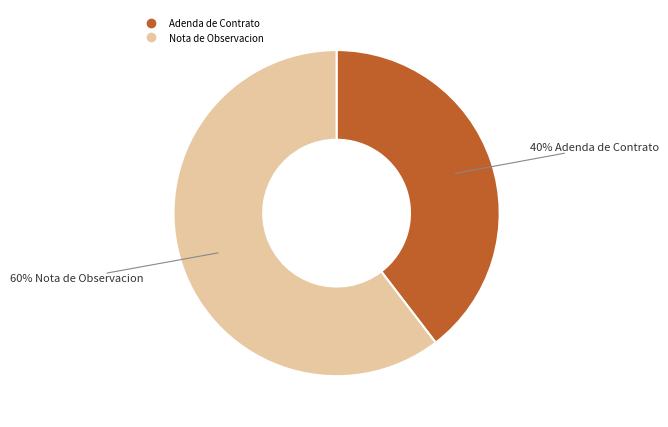

Is there any slice that represents more than half of the pie?

Yes